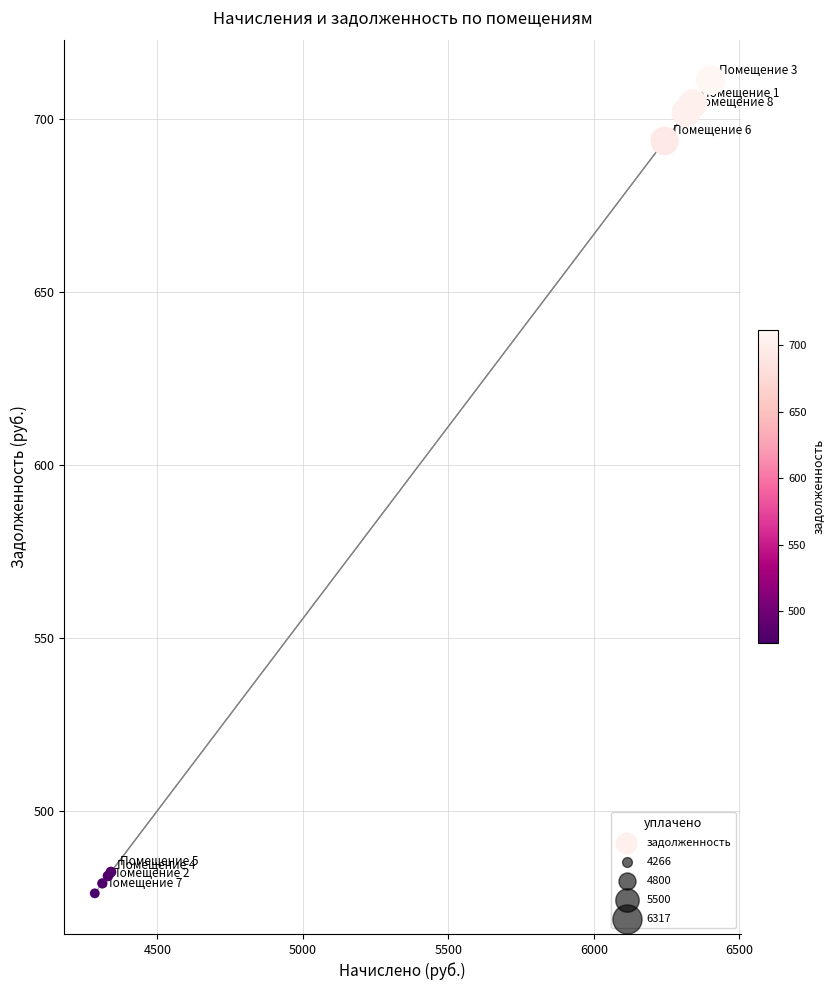

What Y value in the scatter plot is closest to 593?

693.7